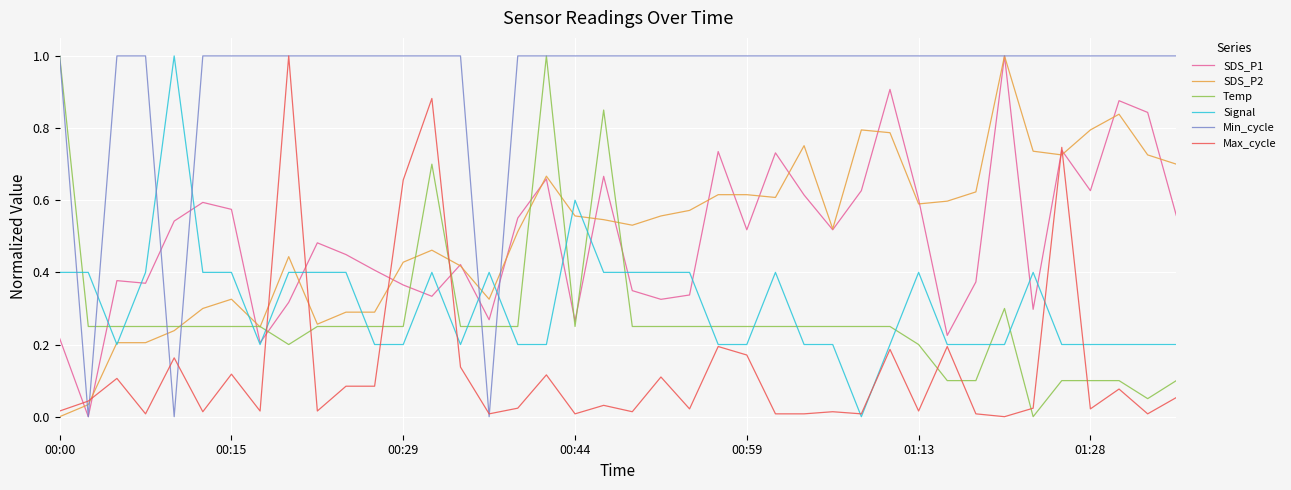

True or false: Temp and Signal cross at least once.

True